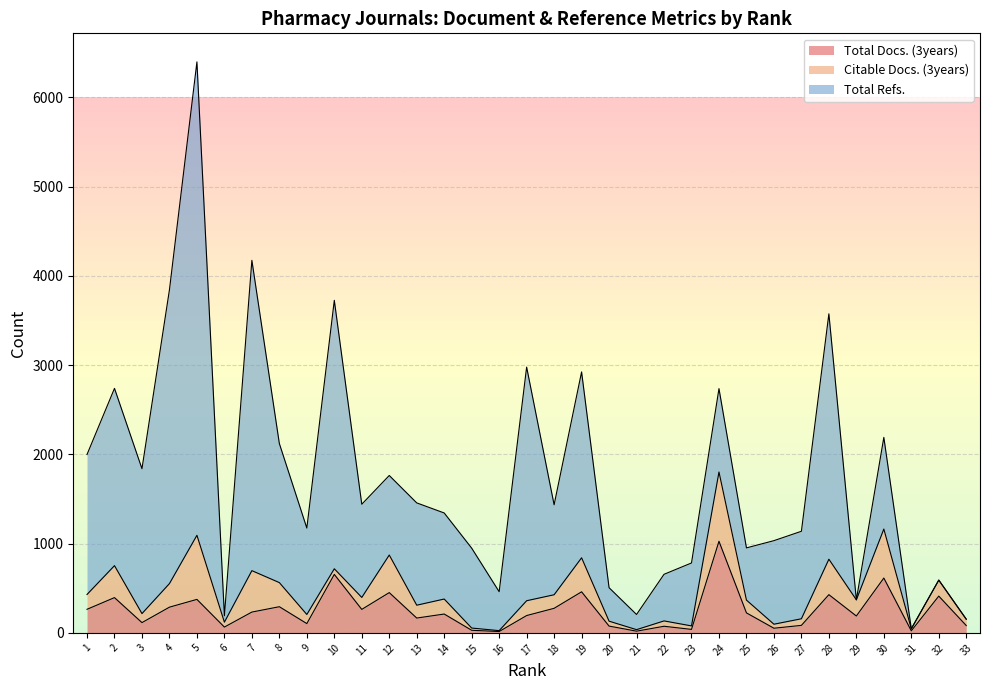

Is it true that Total Docs. (3years) equals 288 at 4?

True